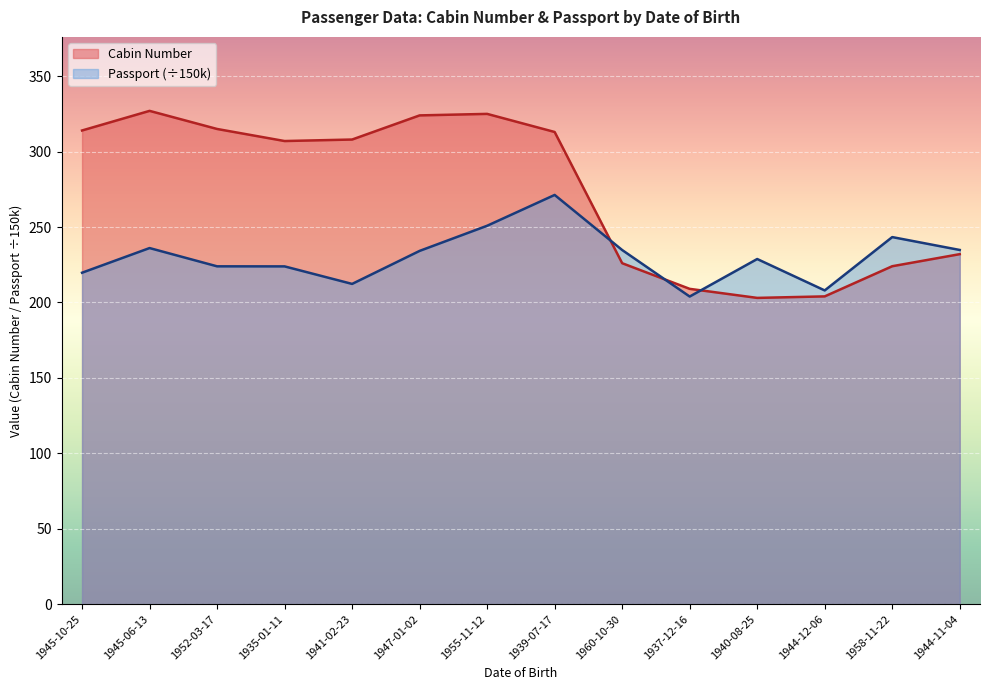

How many data points in Cabin Number are above 308?

6